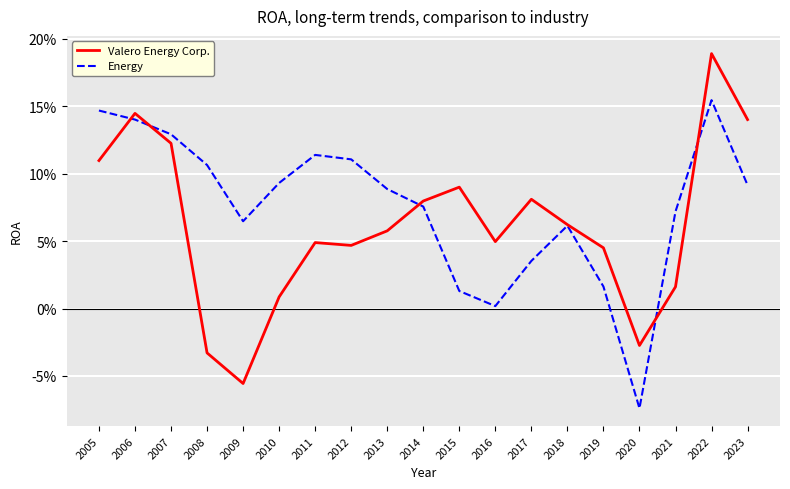

What are all the series names shown in the legend?

Valero Energy Corp., Energy